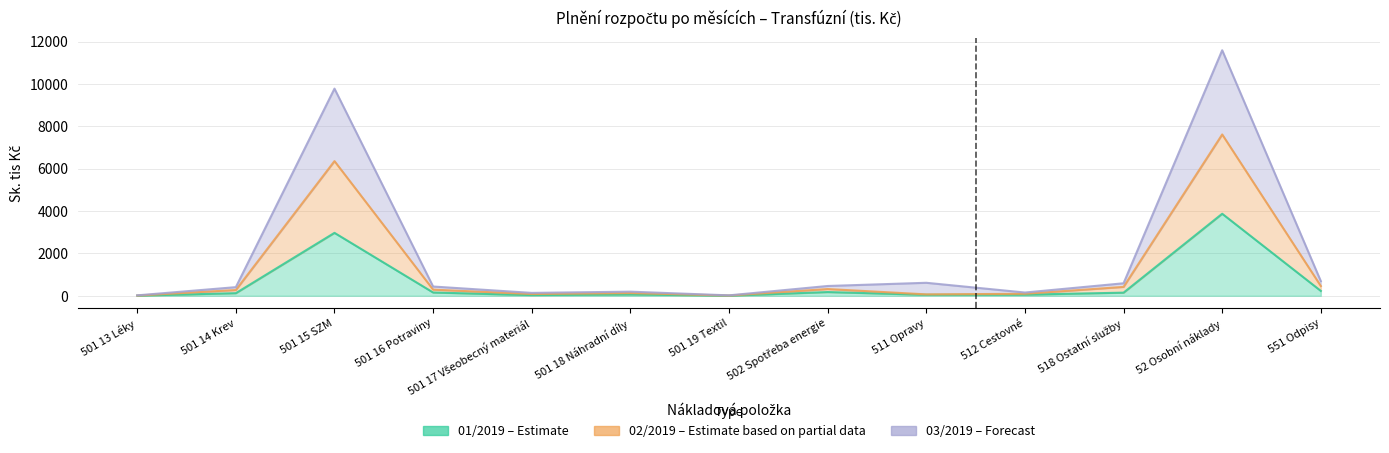

What is the average value of the 01/2019 series?

607.0